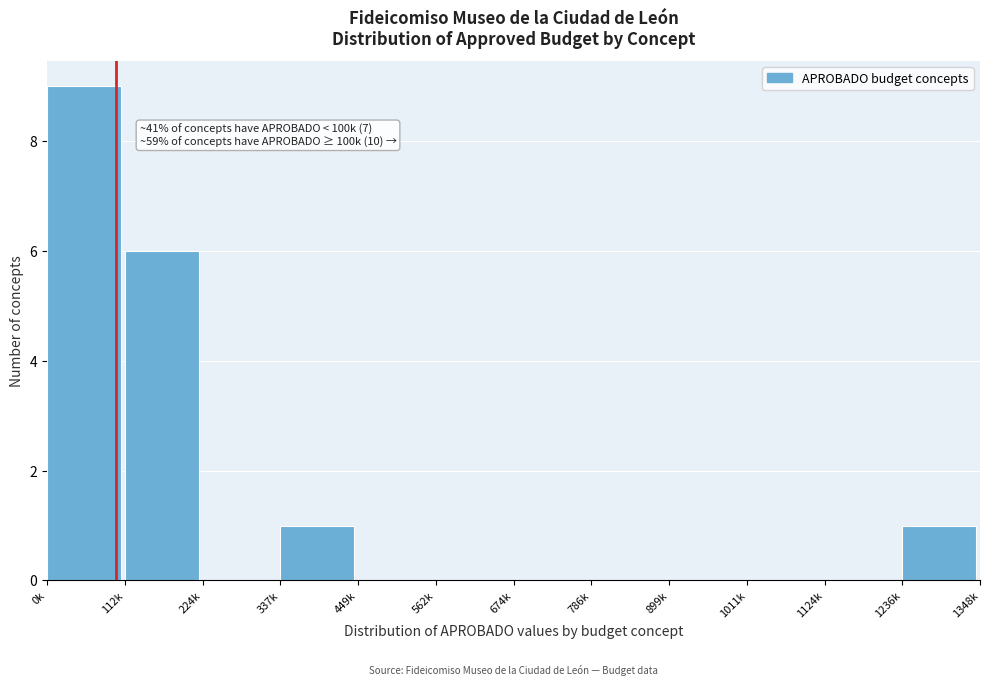

Reading left to right, transcribe all the data shown in this chart.

0k=9	112k=6	224k=0	337k=1	449k=0	562k=0	674k=0	786k=0	899k=0	1011k=0	1124k=0	1236k=1